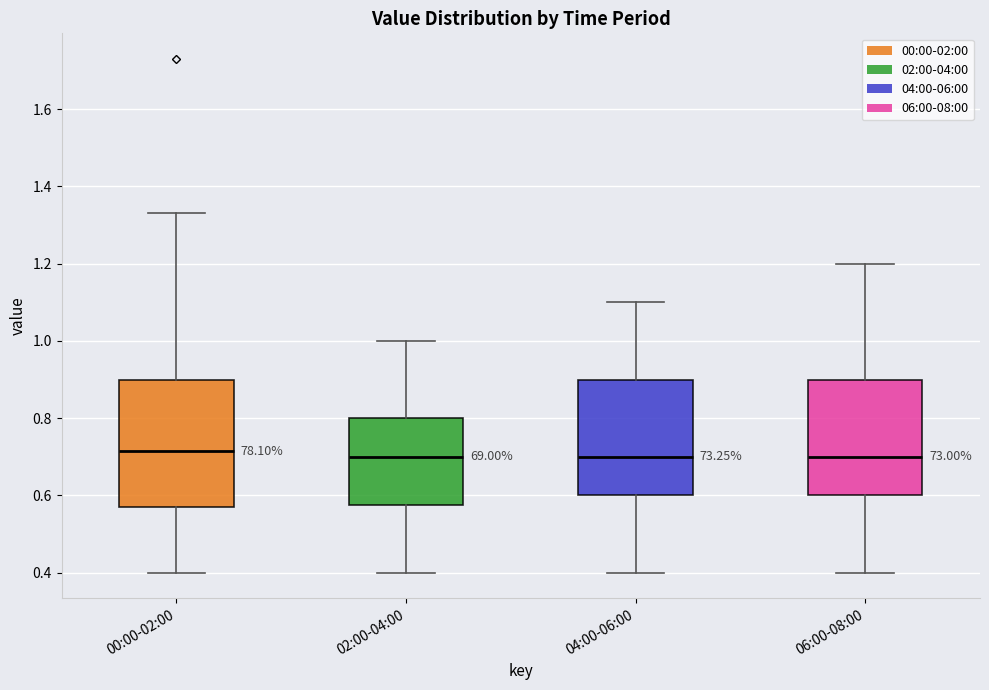

Where is the upper edge of the box for 02:00-04:00 on the y-axis? The values are not printed on the chart, so give them approximately, as read against the axis.

0.80